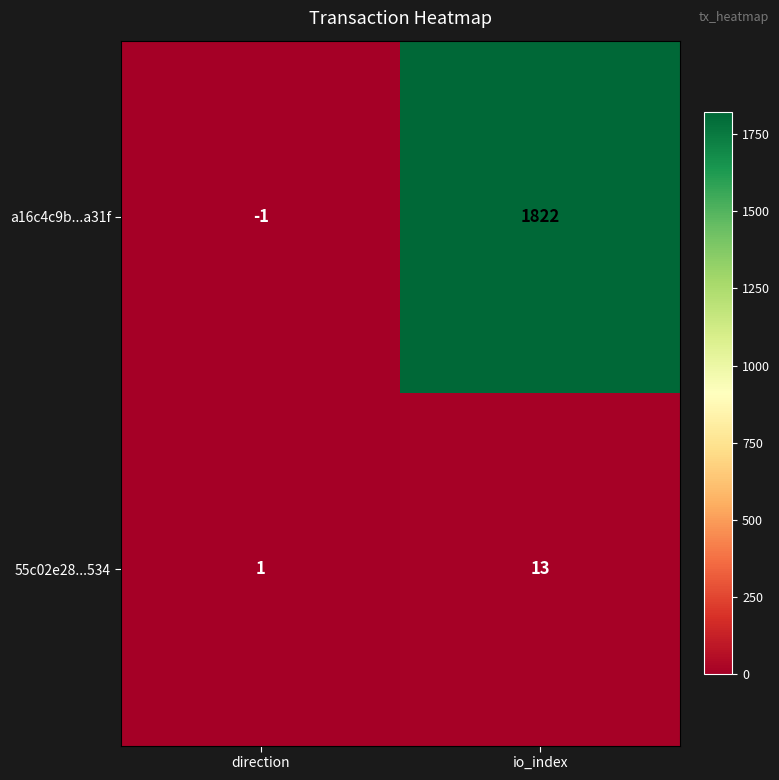

What value does the 55c02e28...534 series have at io_index, to the nearest 10?

10